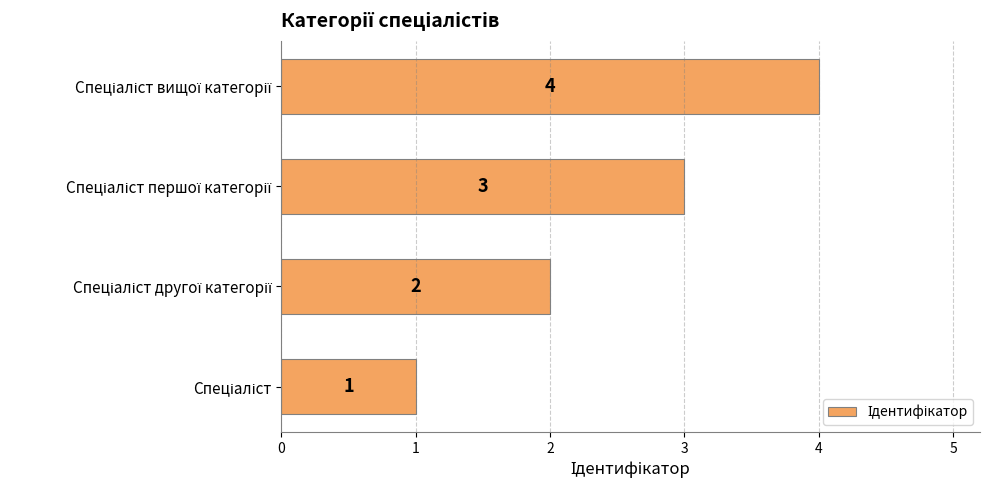

Count the values in the range 2 to 4.

3